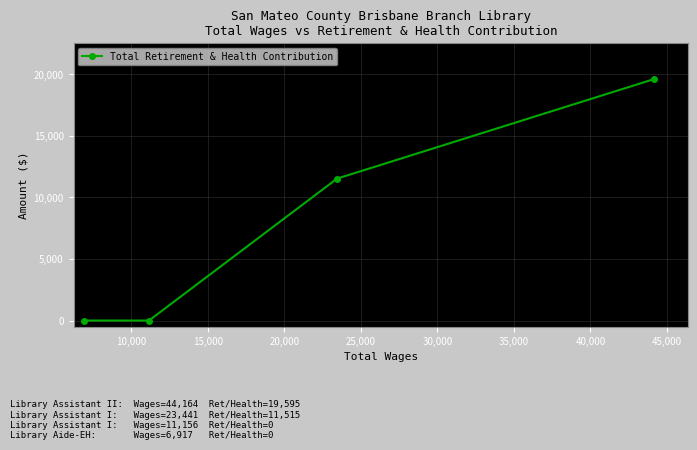

What is the difference between the maximum and second lowest values?

19595